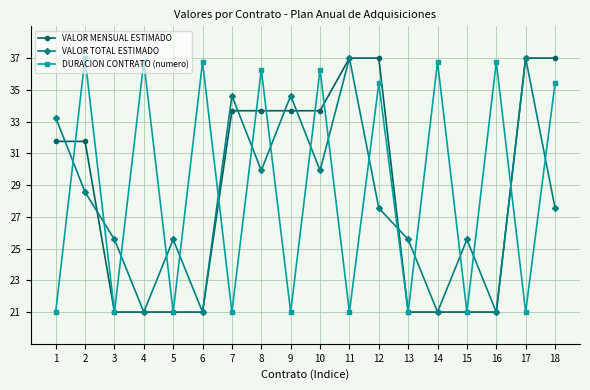

Reading left to right, transcribe all the data shown in this chart.

VALOR MENSUAL ESTIMADO: 31.8	31.8	21.0	21.0	21.0	21.0	33.7	33.7	33.7	33.7	37.0	37.0	21.0	21.0	21.0	21.0	37.0	37.0
VALOR TOTAL ESTIMADO: 33.3	28.6	25.6	21.0	25.6	21.0	34.6	29.9	34.6	29.9	37.0	27.6	25.6	21.0	25.6	21.0	37.0	27.6
DURACION CONTRATO (numero): 21.0	37.0	21.0	36.8	21.0	36.8	21.0	36.3	21.0	36.3	21.0	35.4	21.0	36.8	21.0	36.8	21.0	35.4